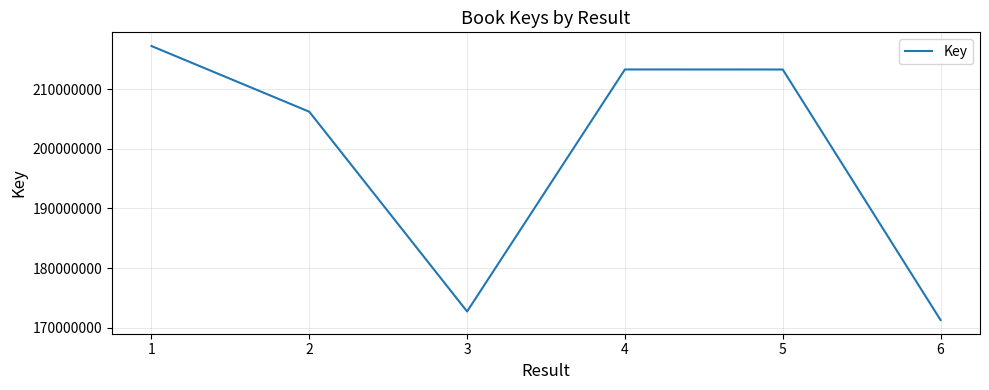

How many values are below 213281456?

3